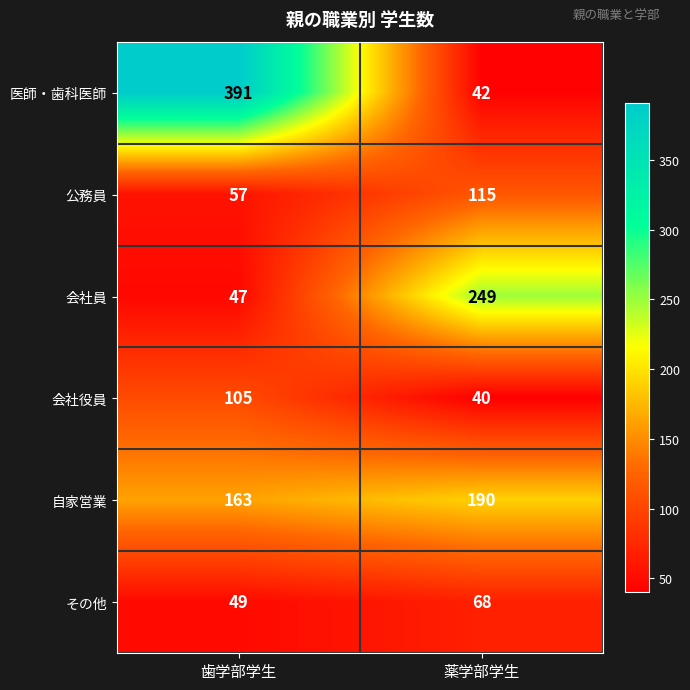

At how many categories does at least one series exceed 303?

1